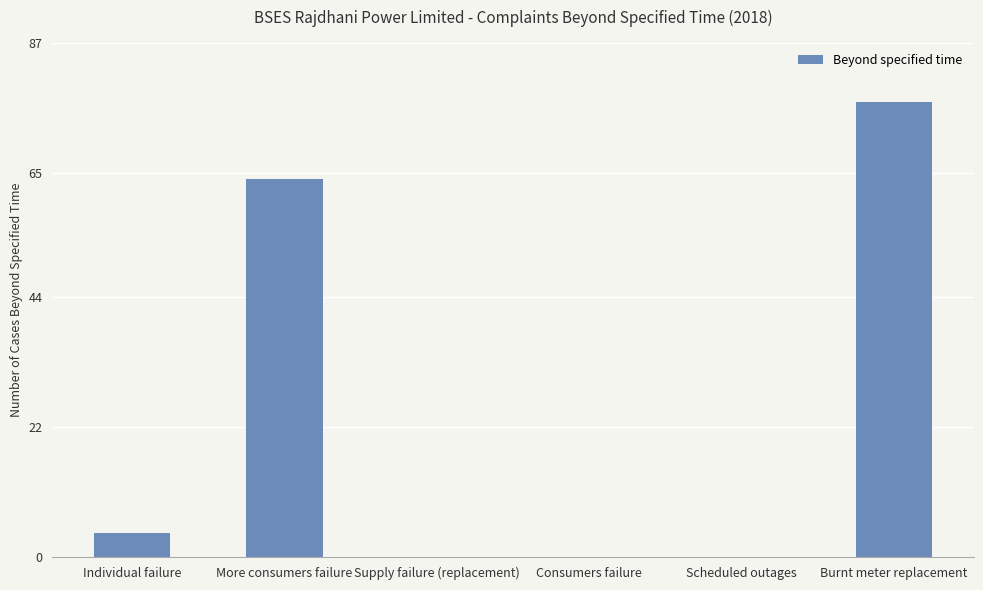

What is the sum of all values?

145